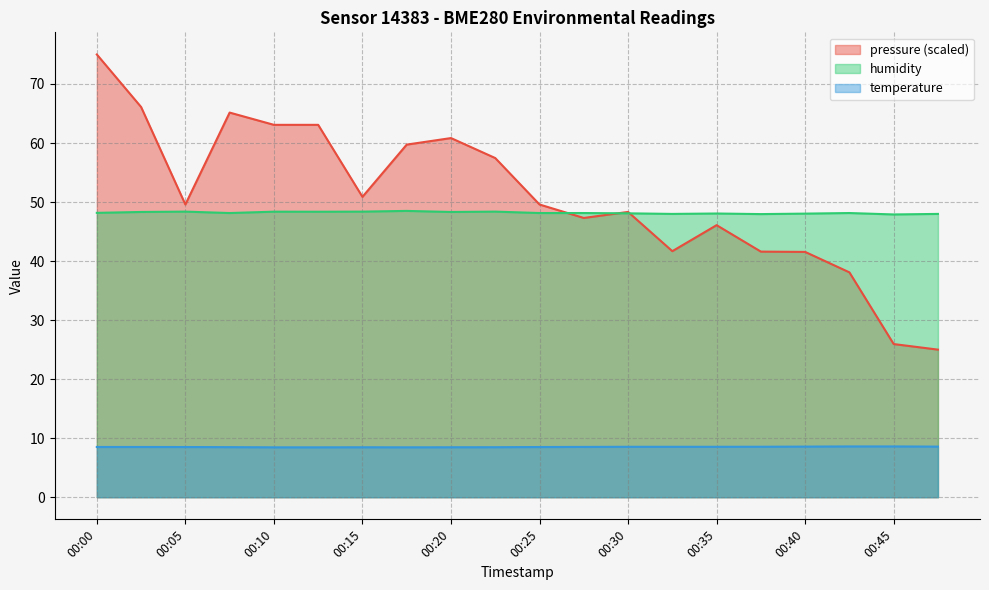

Reading left to right, what are all the values shown in this chart?

pressure: 00:00=75.0	00:03=66.1	00:05=49.6	00:08=65.2	00:10=63.1	00:13=63.1	00:15=50.9	00:18=59.7	00:20=60.8	00:23=57.5	00:25=49.6	00:28=47.3	00:30=48.3	00:32=41.7	00:35=46.1	00:37=41.6	00:40=41.6	00:42=38.1	00:45=25.9	00:47=25.0
temperature: 00:00=8.5	00:03=8.5	00:05=8.5	00:08=8.5	00:10=8.4	00:13=8.4	00:15=8.5	00:18=8.4	00:20=8.5	00:23=8.5	00:25=8.5	00:28=8.5	00:30=8.5	00:32=8.5	00:35=8.5	00:37=8.6	00:40=8.6	00:42=8.6	00:45=8.6	00:47=8.6
humidity: 00:00=48.2	00:03=48.3	00:05=48.4	00:08=48.1	00:10=48.4	00:13=48.4	00:15=48.4	00:18=48.5	00:20=48.3	00:23=48.4	00:25=48.1	00:28=48.1	00:30=48.1	00:32=48.0	00:35=48.1	00:37=48.0	00:40=48.0	00:42=48.1	00:45=47.9	00:47=48.0